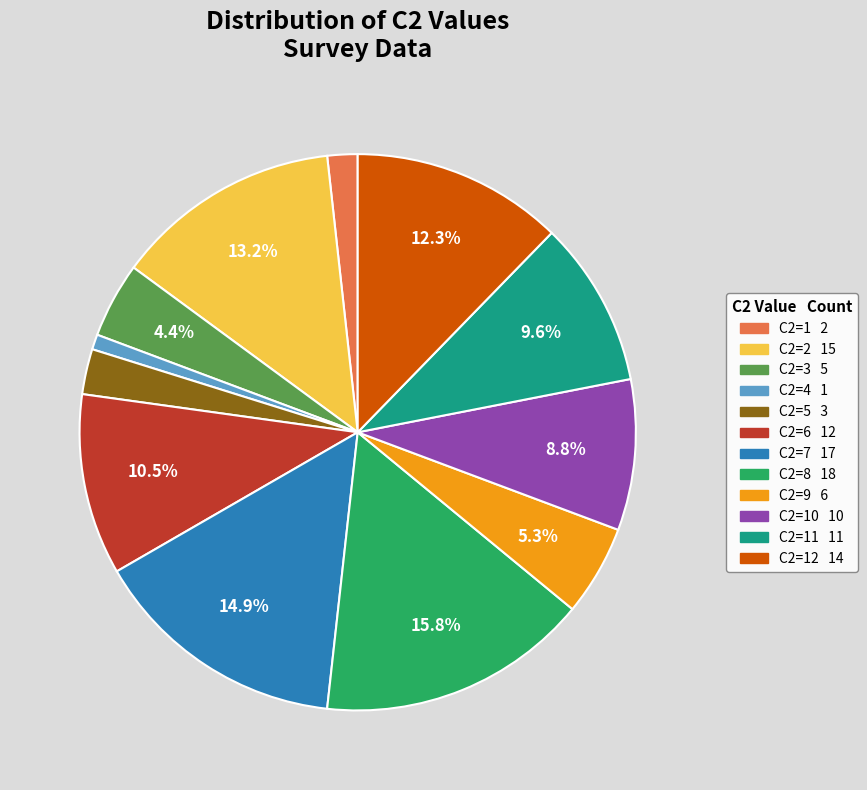

How many segments does this pie chart have?

12